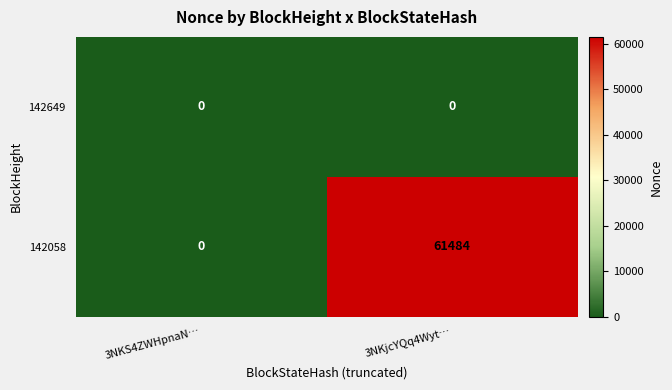

At how many categories does at least one series exceed 54223?

1